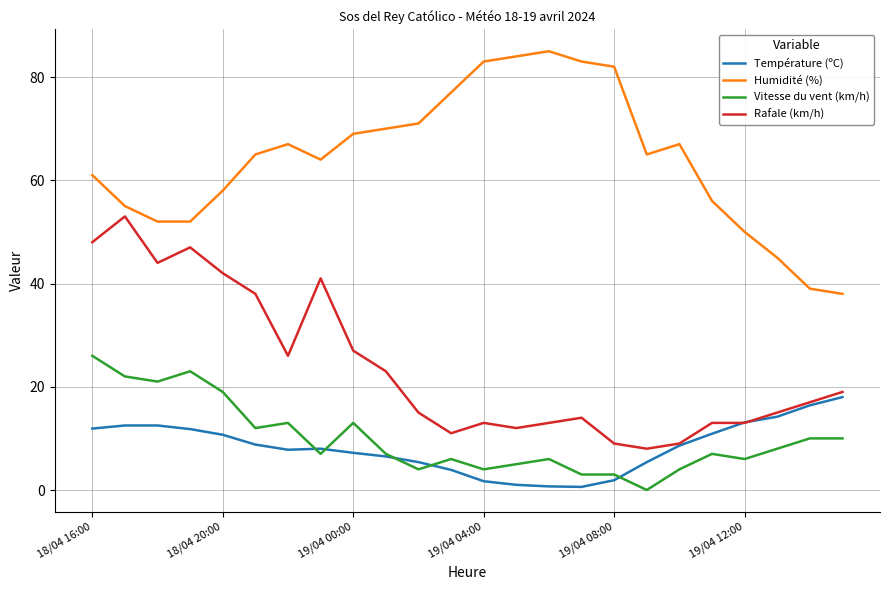

Which series has the widest spread of values?

Humidité (%)